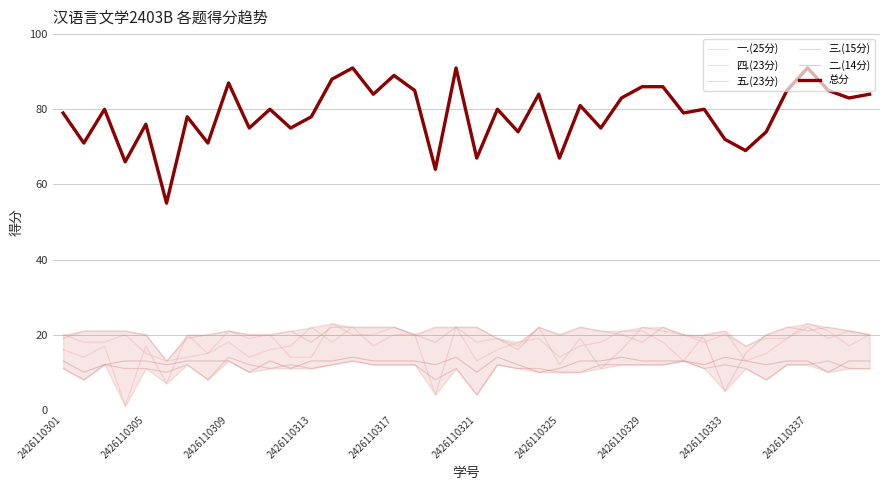

Does the chart display data point markers on the line(s)?

No